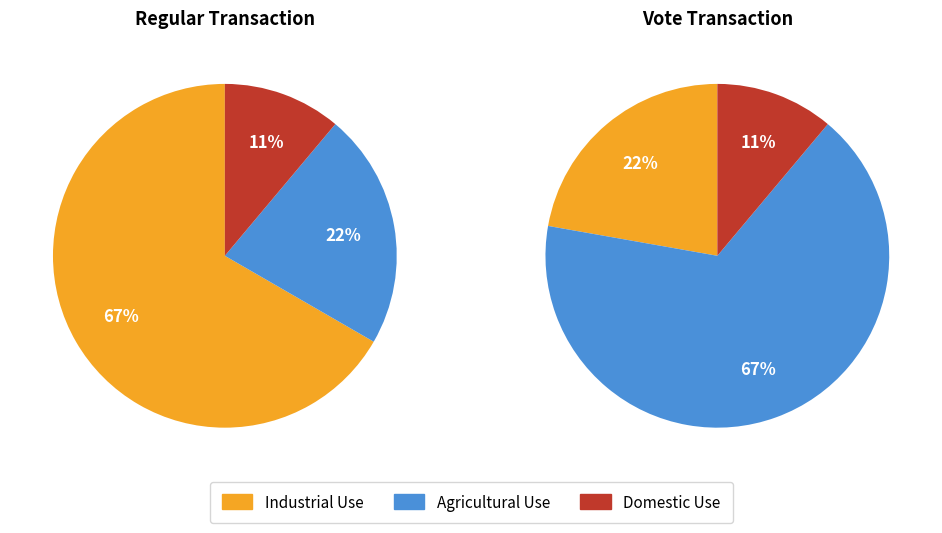

True or false: Vote accounts for 64% of the total.

False